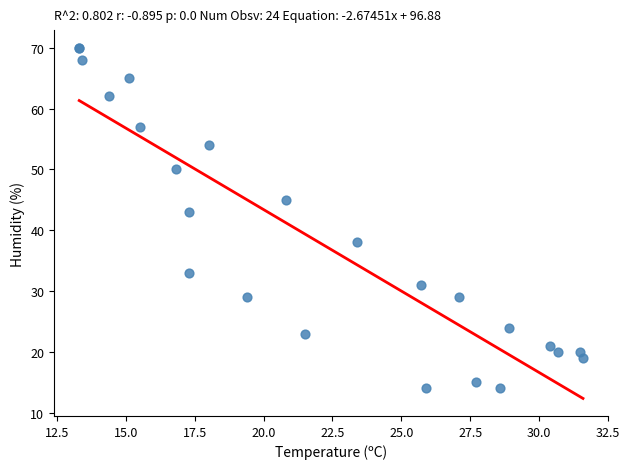

What Y value in the scatter plot is closest to 42?

43